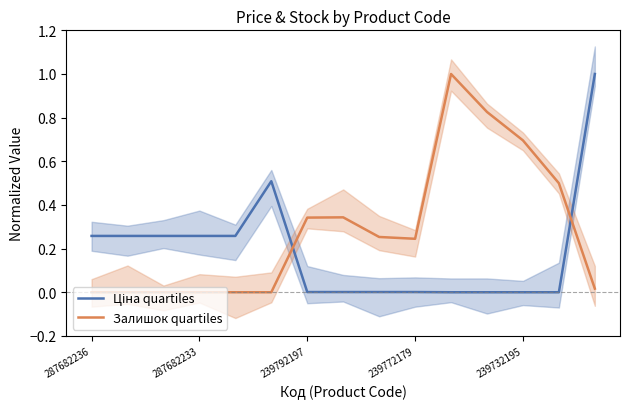

What is the difference between the maximum and second lowest values in the Ціна quartiles series?

1.0